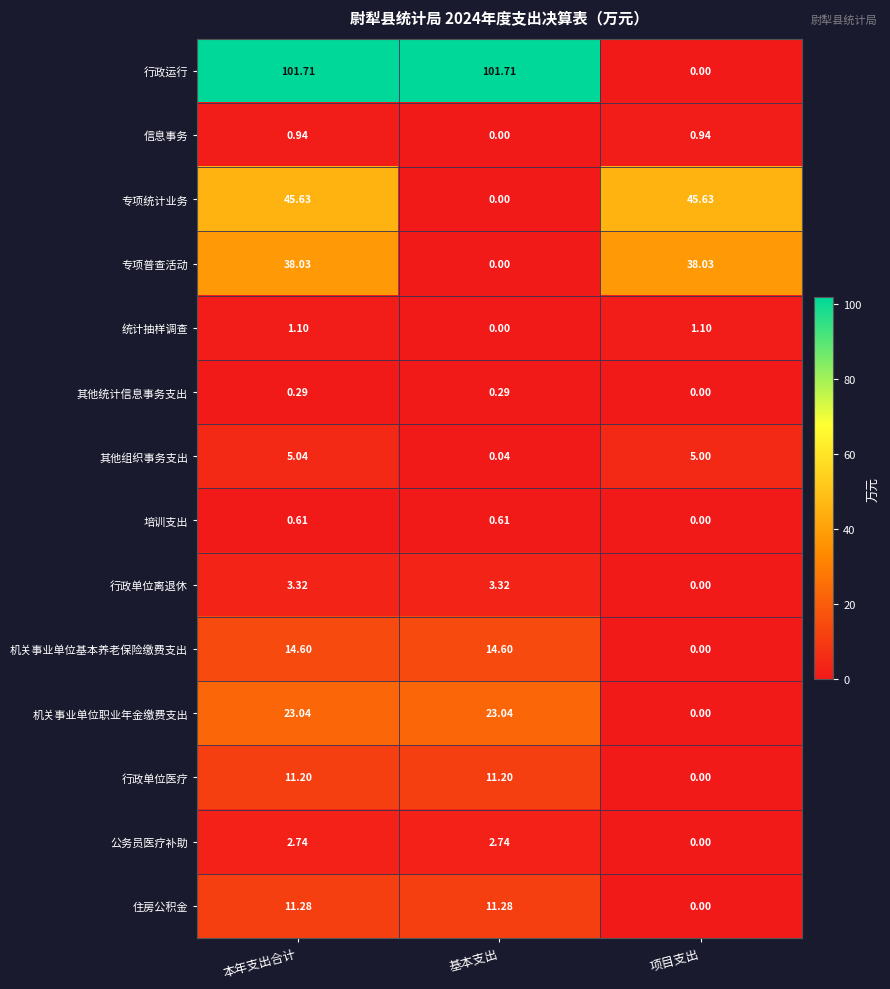

Which series has the largest range (max minus min)?

行政运行